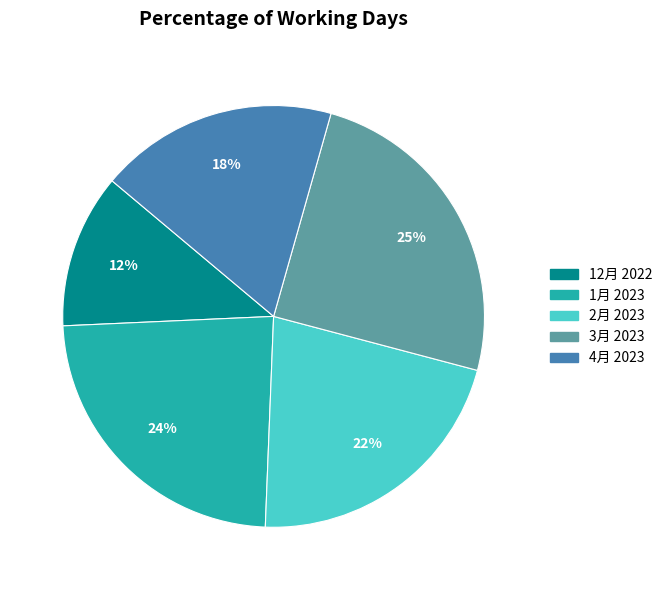

Rank the categories by value from highest to lowest.

3月 2023, 1月 2023, 2月 2023, 4月 2023, 12月 2022